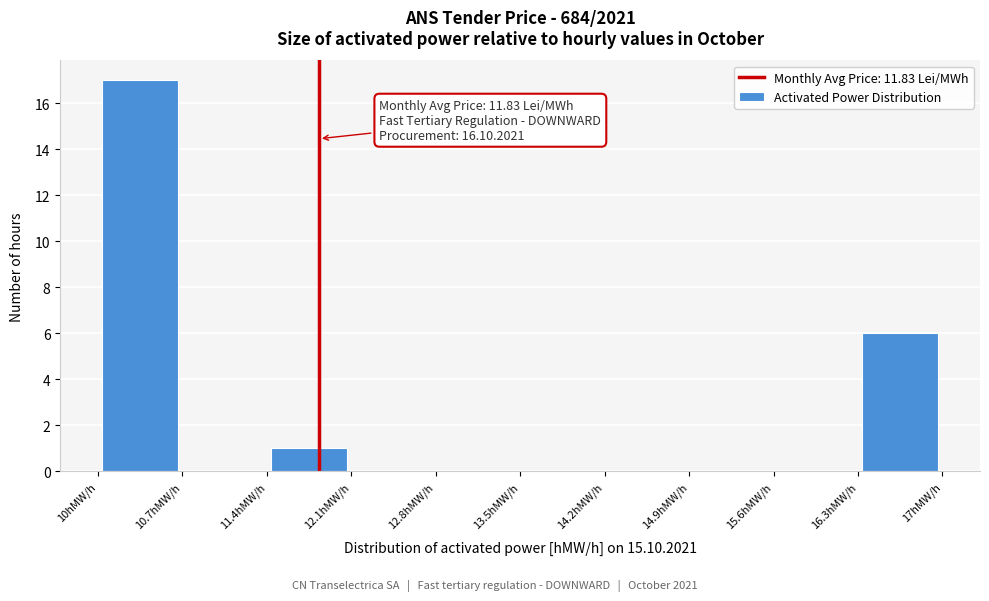

Over which range of the x-axis is the bar tallest?

10.0 to 10.7